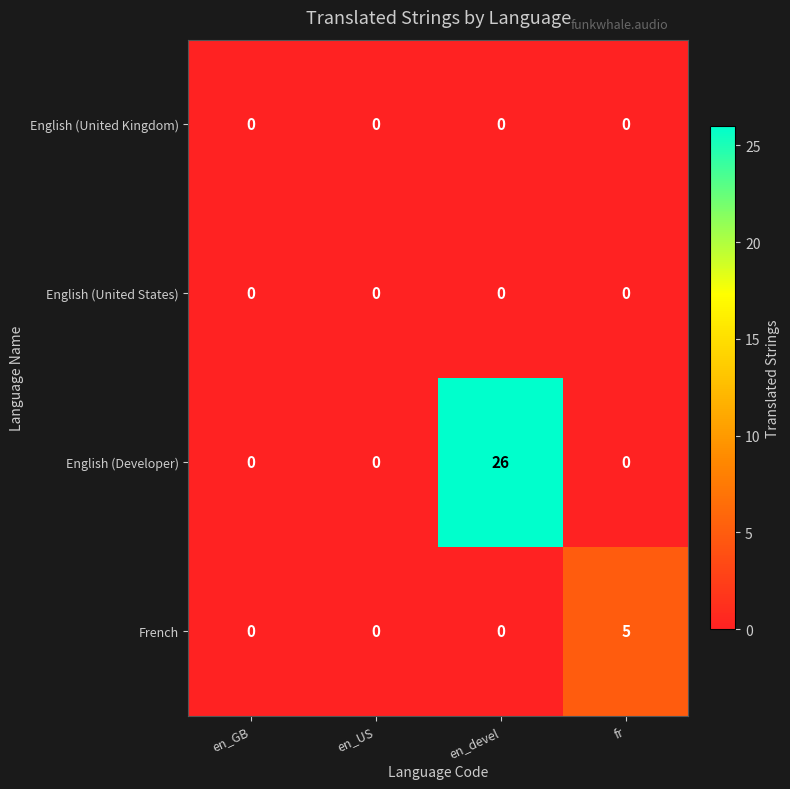

Reading right to left, what are all the values shown in this chart?

English (United Kingdom): 0	0	0	0
English (United States): 0	0	0	0
English (Developer): 0	26	0	0
French: 5	0	0	0